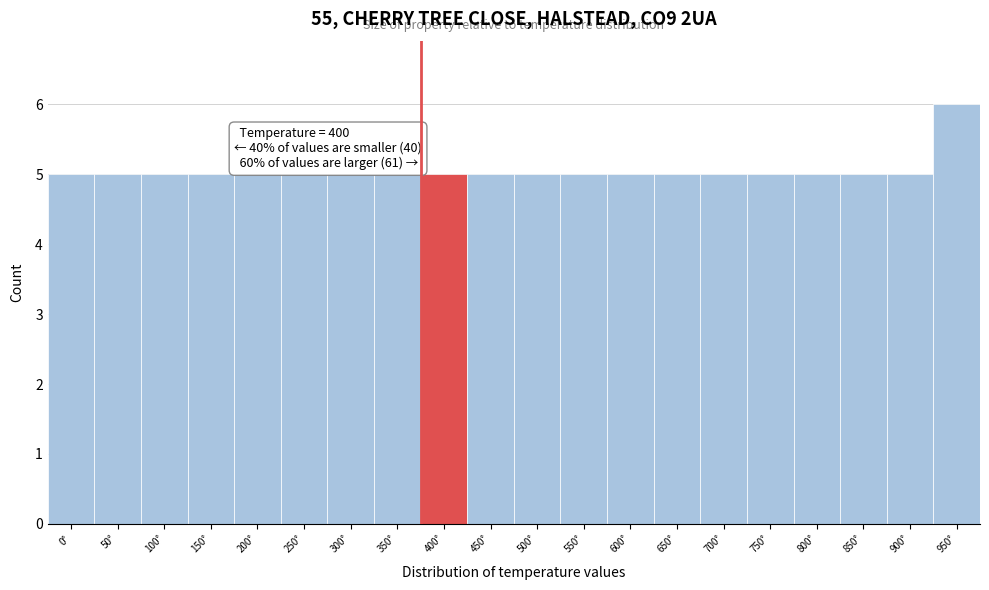

Reading left to right, what are all the values shown in this chart?

0°=5	50°=5	100°=5	150°=5	200°=5	250°=5	300°=5	350°=5	400°=5	450°=5	500°=5	550°=5	600°=5	650°=5	700°=5	750°=5	800°=5	850°=5	900°=5	950°=6